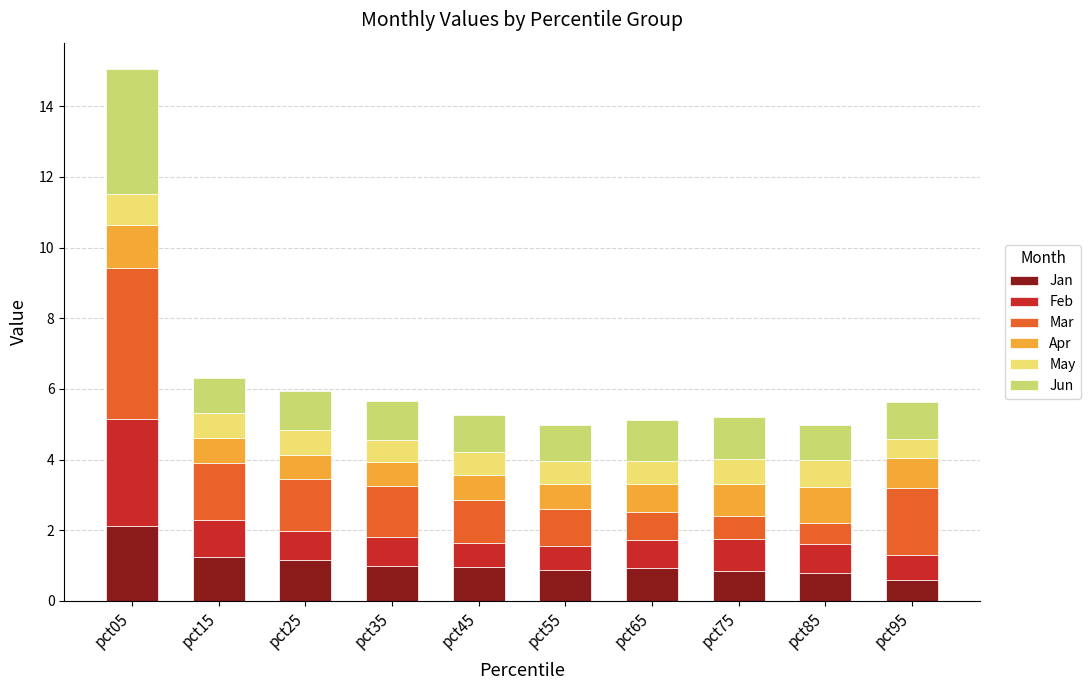

What is the total value across all series at pct35?

5.7